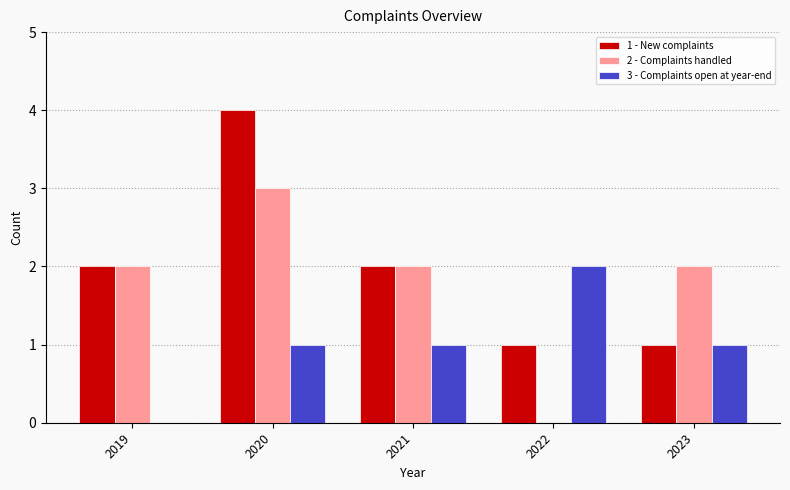

Which series has the largest total across all categories?

1 - New complaints